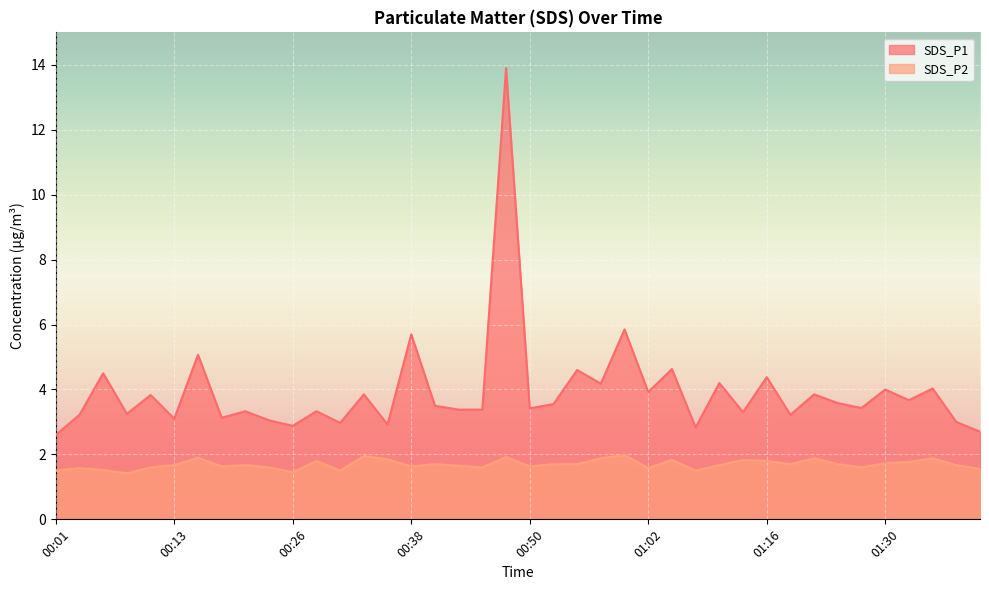

Between 00:13 and 00:55, which series saw the biggest shift?

SDS_P1